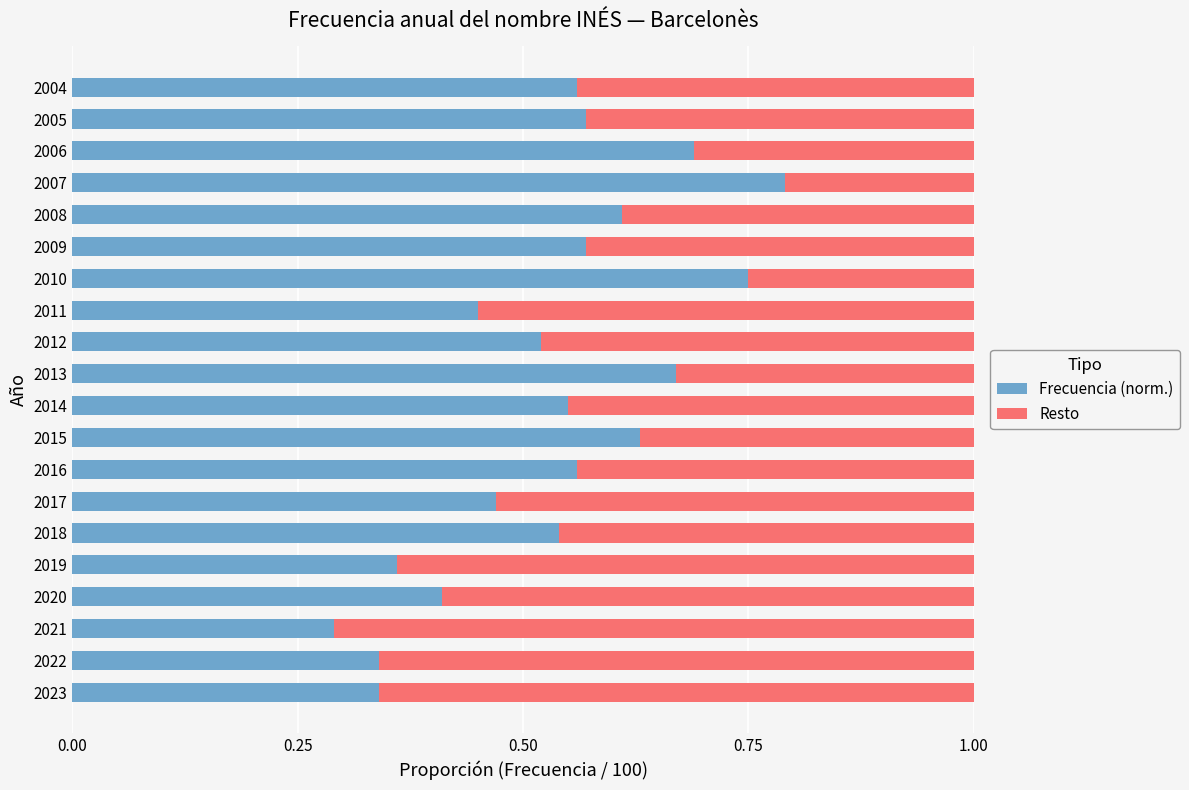

Is it true that Frecuencia (norm.) equals 0.8 at 2011?

False